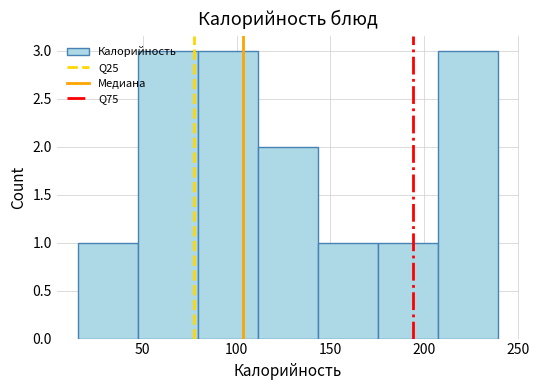

Reading left to right, list every bar in this chart as the range it spans on the x-axis followed by its height. Neither the bar edges nor the heights are printed on the chart, so give them approximately, as read against the axes.

15 to 45: 1
45 to 80: 3
80 to 110: 3
110 to 145: 2
145 to 175: 1
175 to 205: 1
205 to 240: 3